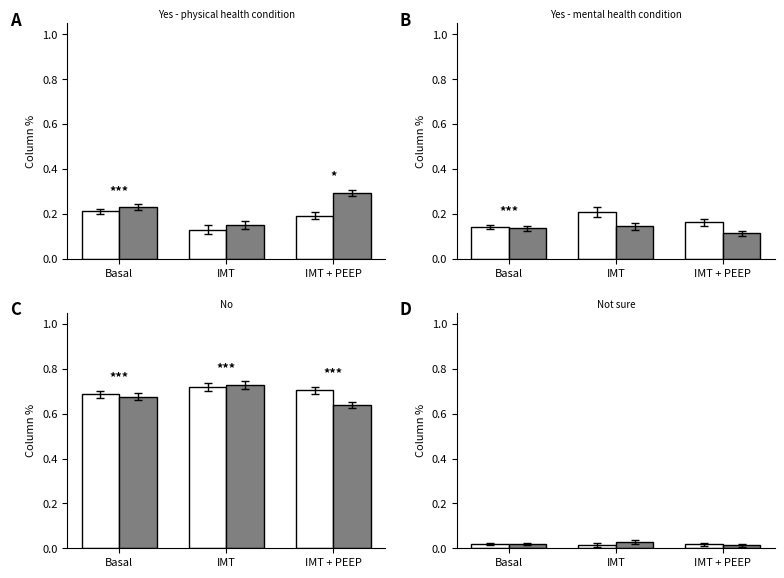

Is the value of Total/25-34/45-54 at IMT greater than the value of Female/35-44/55-64 at Basal?

No